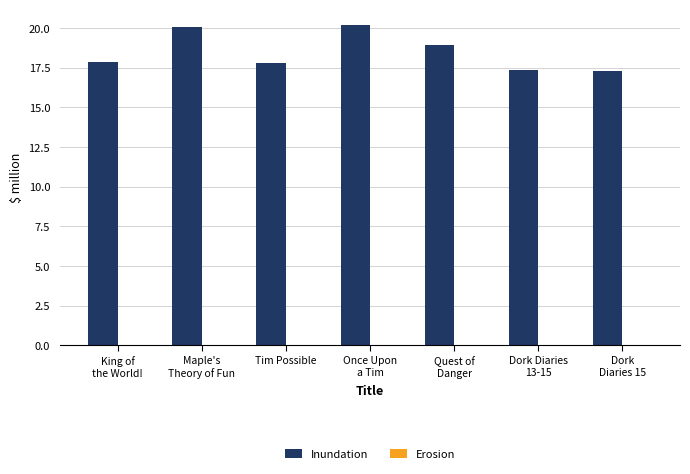

Which series has the largest total across all categories?

Inundation